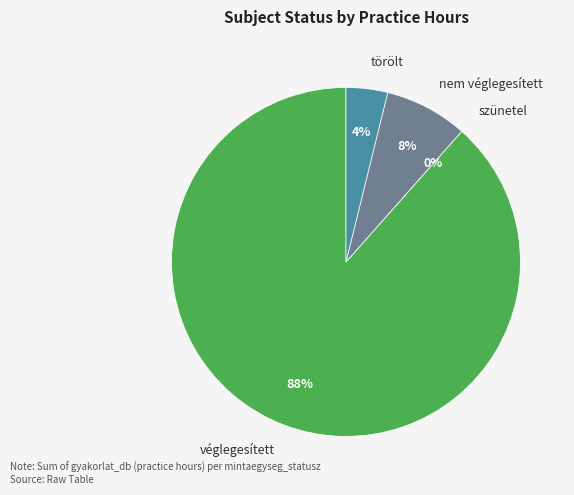

Is it true that szünetel is 0% of the pie?

True